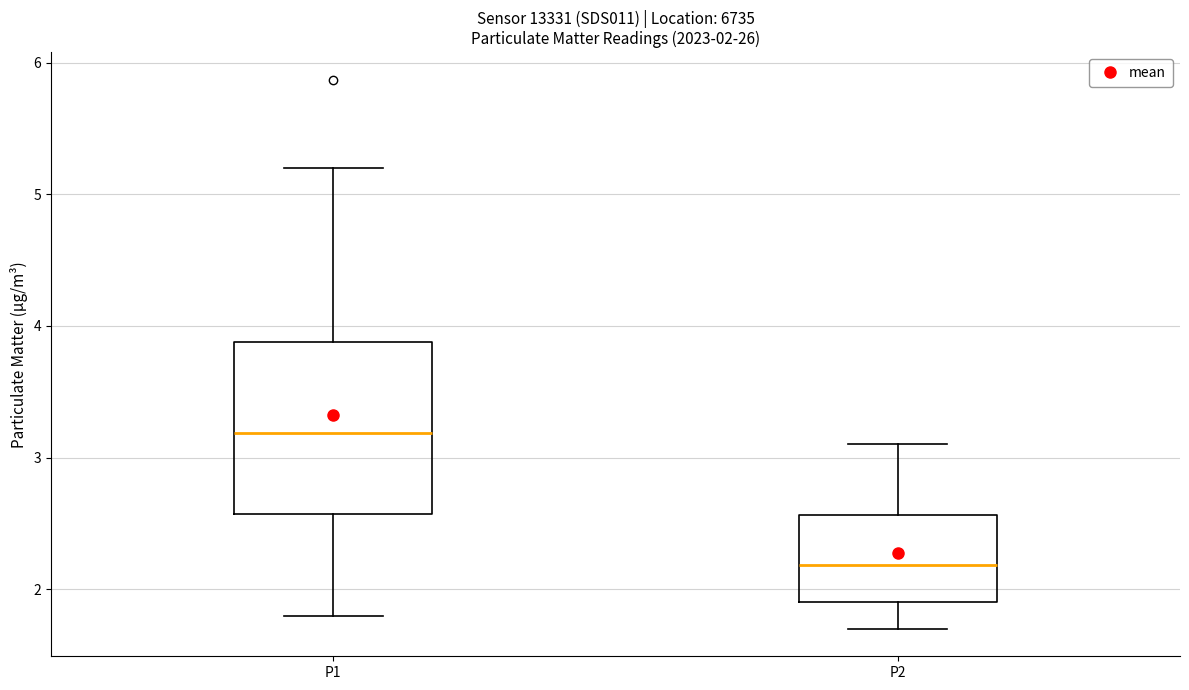

Which box is the tallest, from its lower edge to its upper edge?

P1